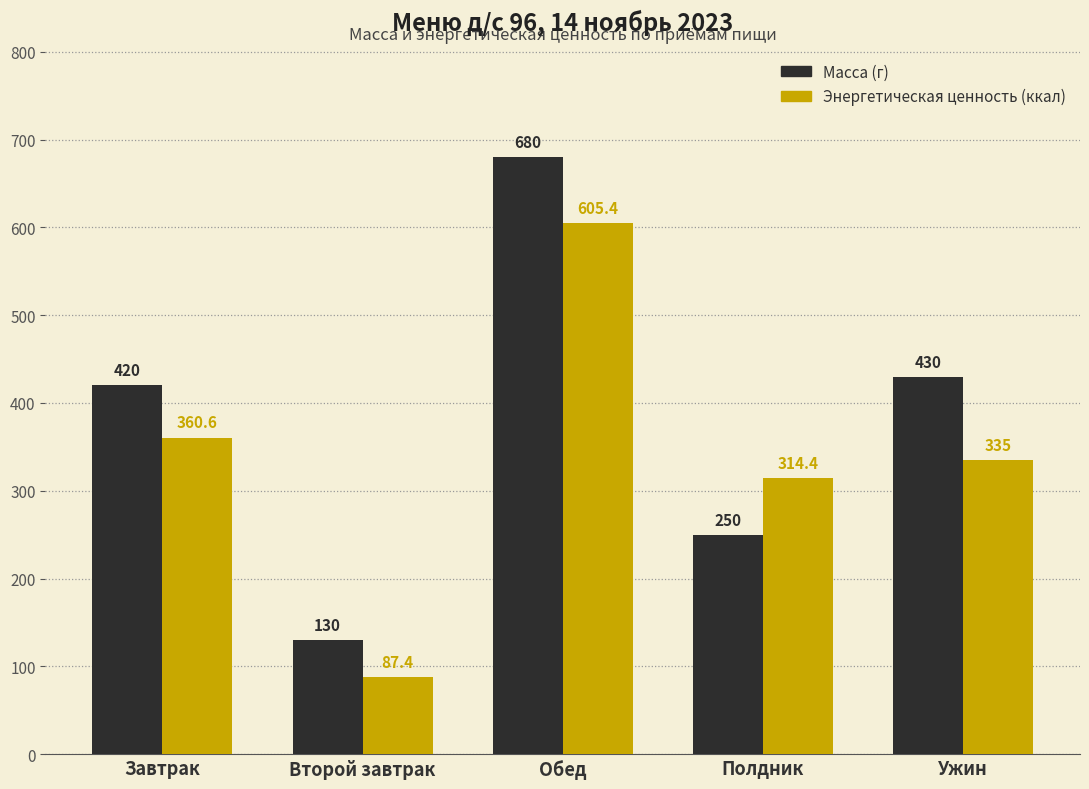

Is it true that Масса (г) equals 112.1 at Полдник?

False